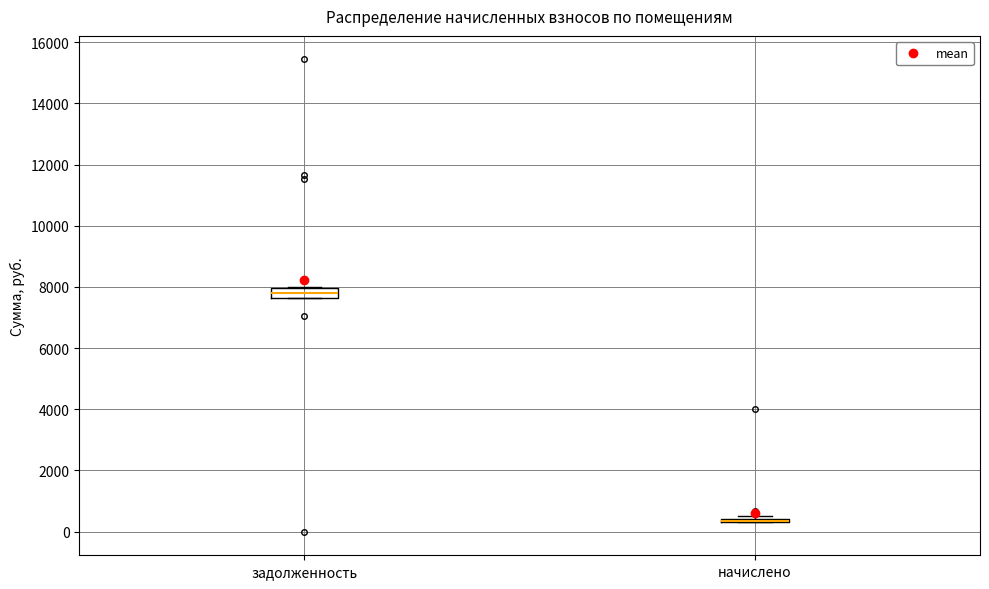

Reading left to right, read every box against the y-axis: the position of its median line, the range the box covers, and the ends of its whiskers. The values are not printed on the chart, so give them approximately, as read against the axis.

задолженность: median 7800, box 7600 to 8000, whiskers 7600 to 8000
начислено: box collapsed to a line at 400, whiskers 400 to 400